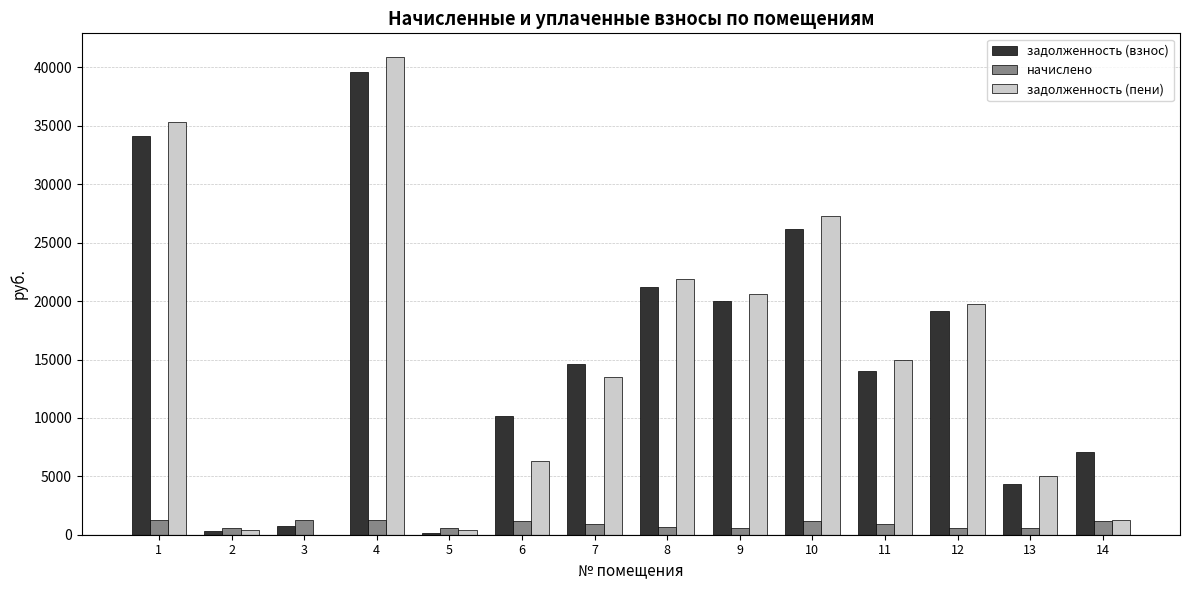

The задолженность (взнос) series shows 3574.1 at 14. True or false?

False